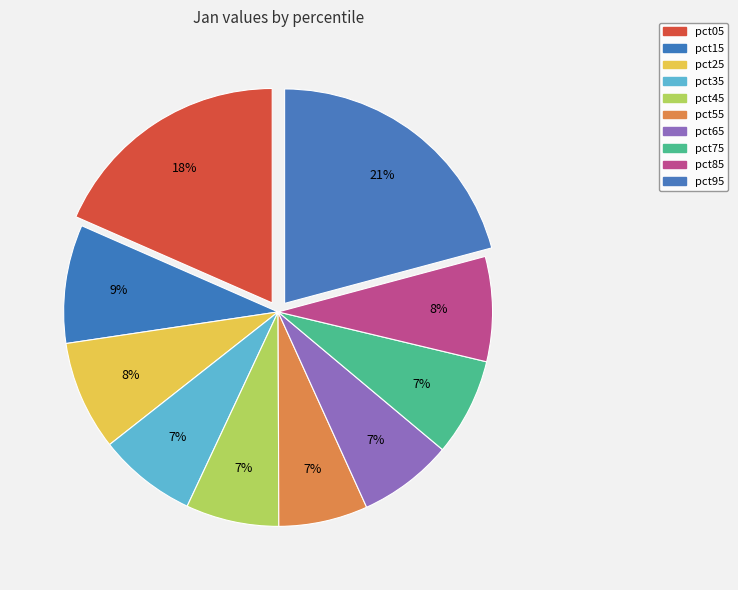

How many segments does this pie chart have?

10